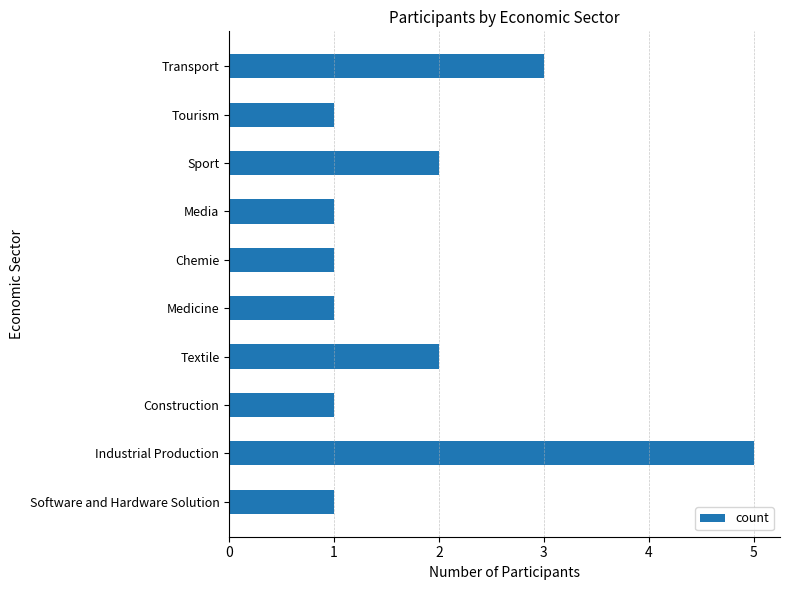

True or false: the data shows 2 at Textile.

True